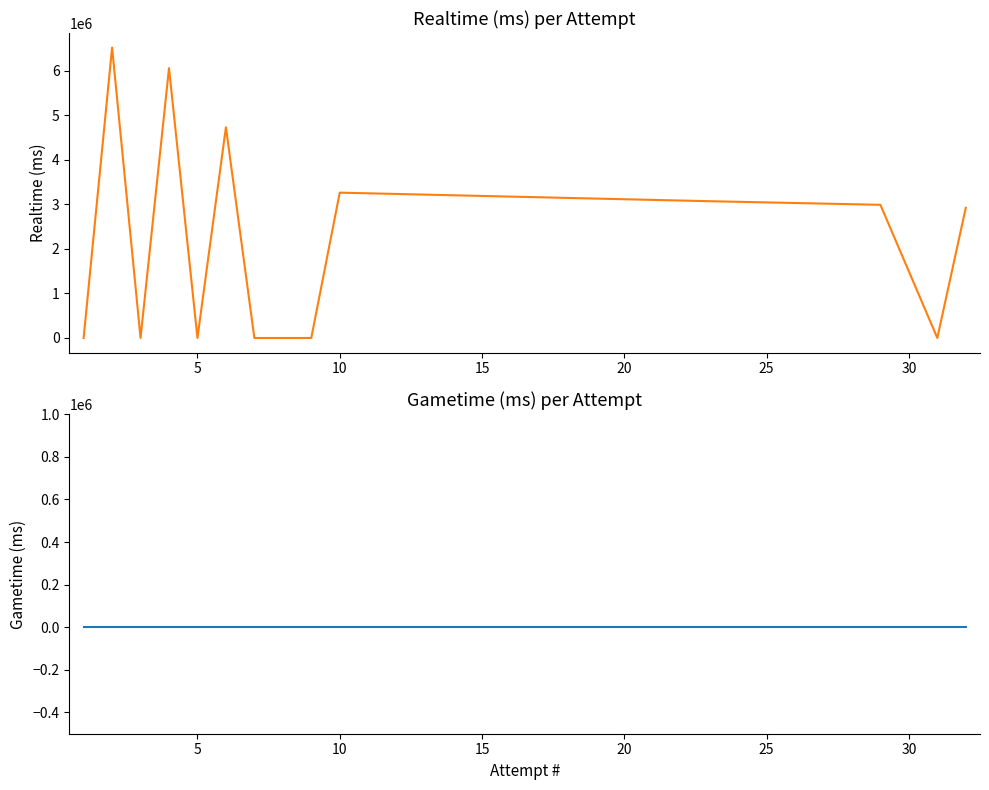

True or false: Gametime (ms) and Realtime (ms) intersect in this chart.

False